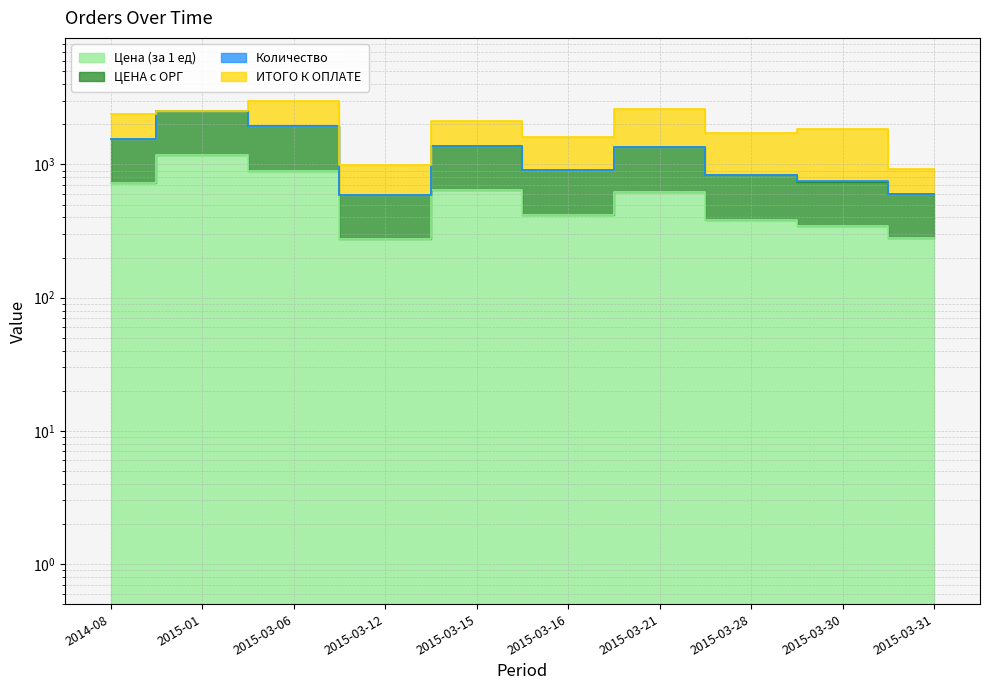

True or false: ЦЕНА с ОРГ has a value of 391.4 at 2015-03-06.

False